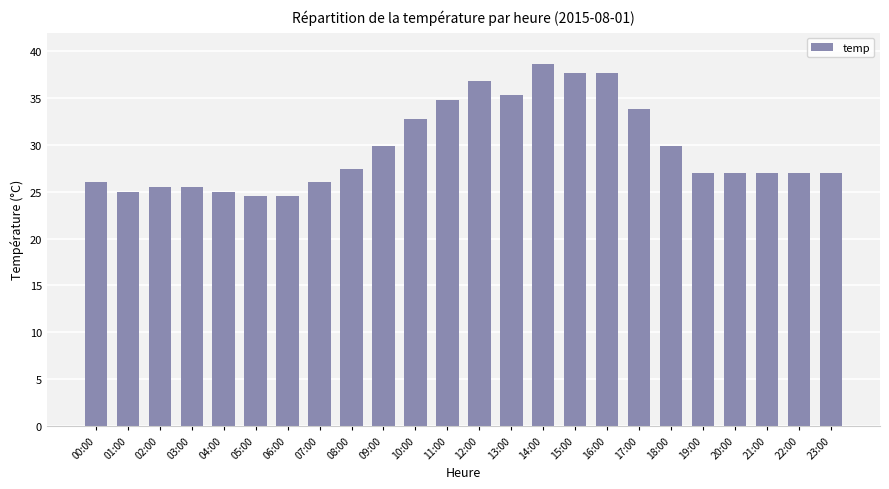

True or false: the data shows 21.5 at 12:00.

False